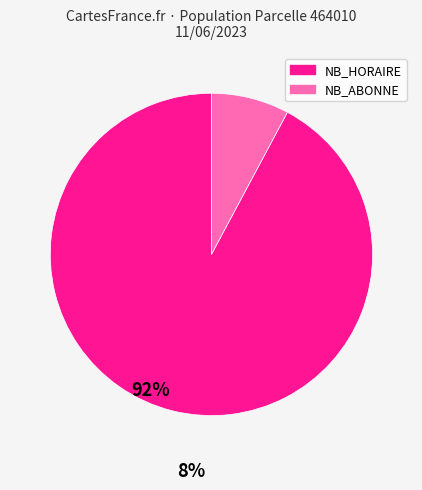

The NB_HORAIRE slice represents 92% of the pie. True or false?

True